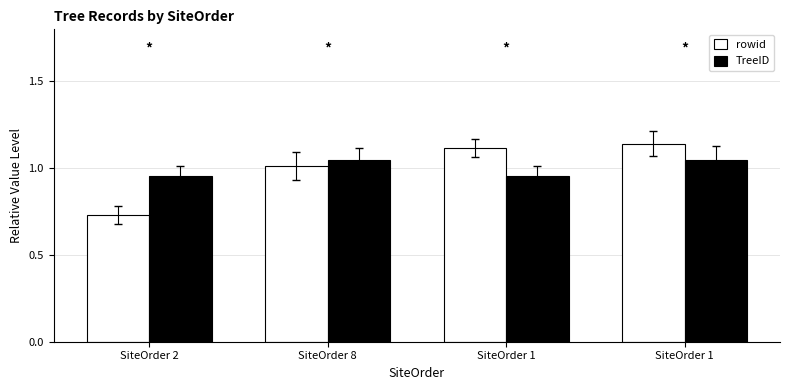

What is the label of the 1st bar from the right?

SiteOrder 1